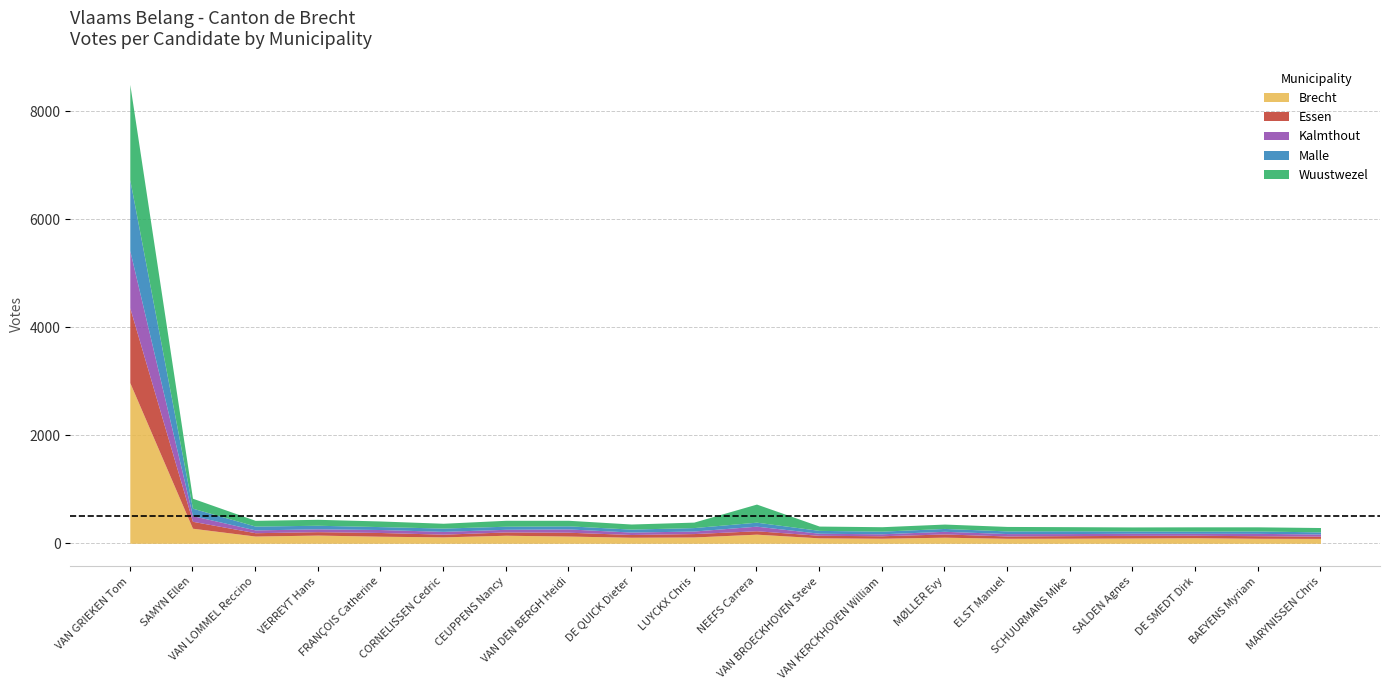

In Wuustwezel, how many points are higher than both neighbors (excluding endpoints)?

6